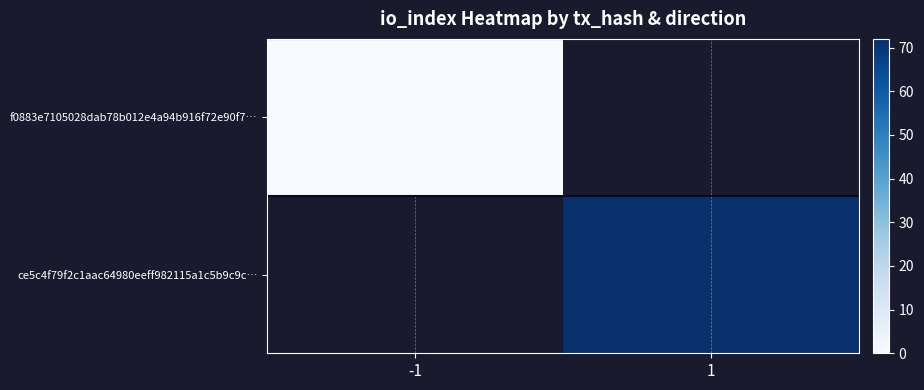

Where is f0883e7105028dab78b012e4a94b916f72e90f7… nearest to the value 0?

-1